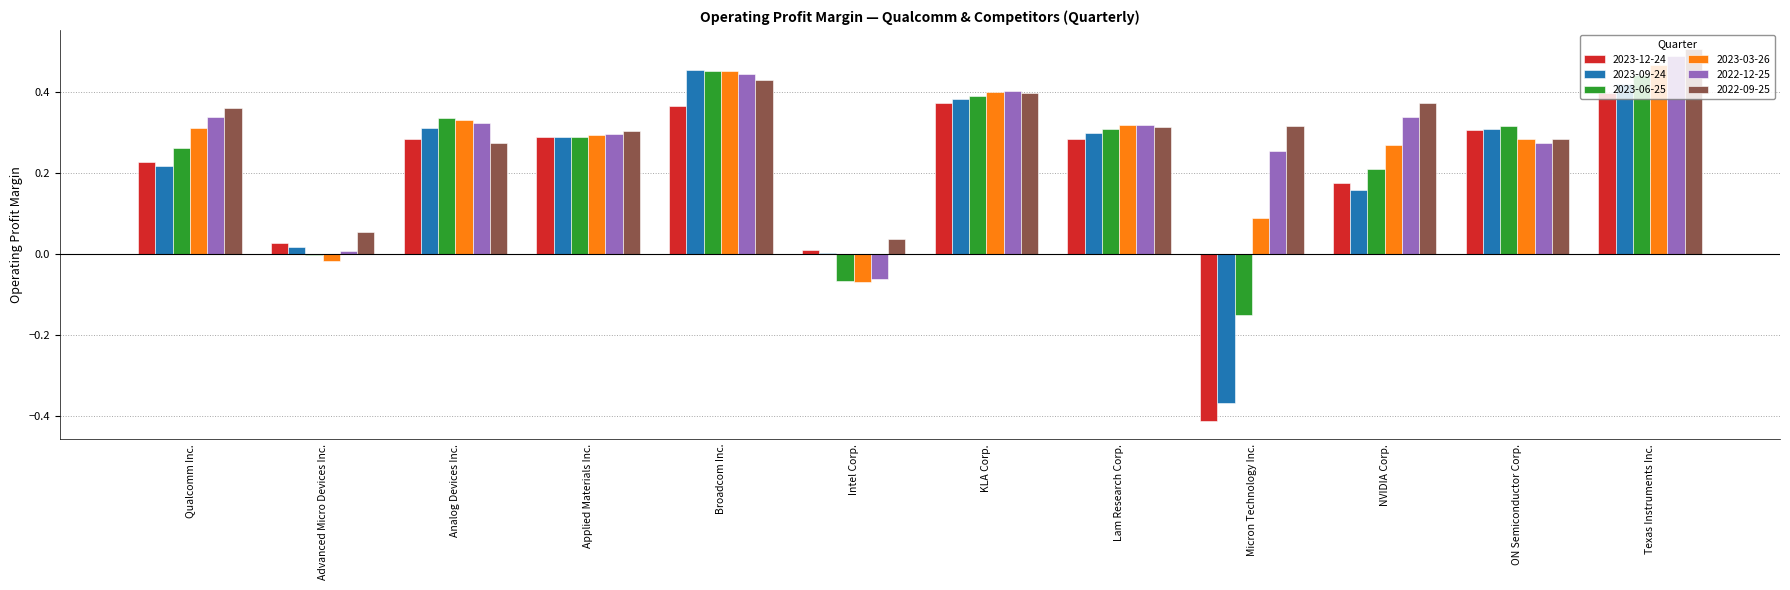

Is the value of 2022-12-25 at Analog Devices Inc. greater than the value of 2023-09-24 at Broadcom Inc.?

No